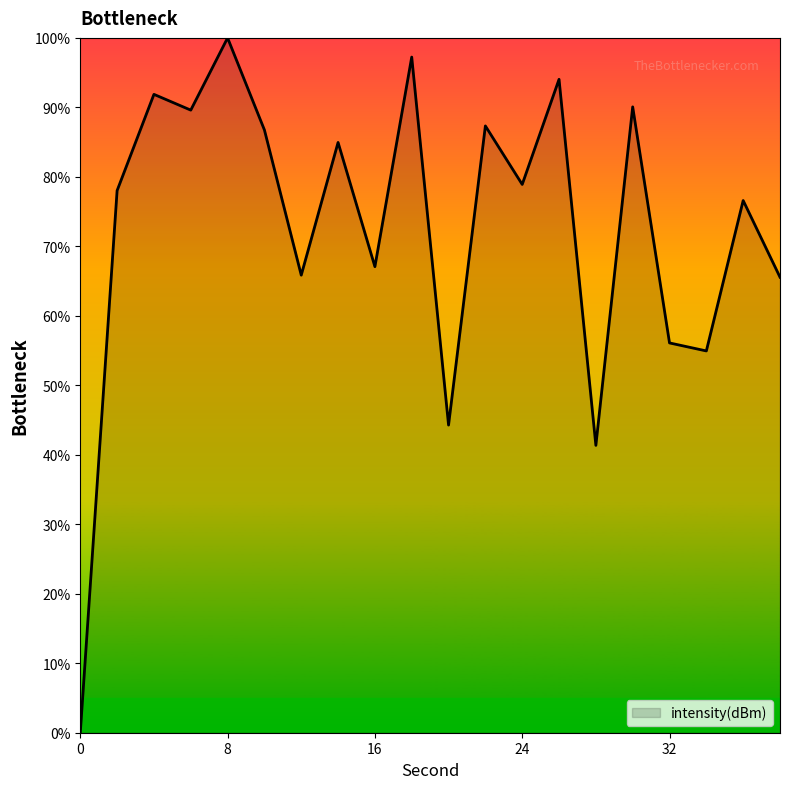

What is the greatest value displayed?

100.0